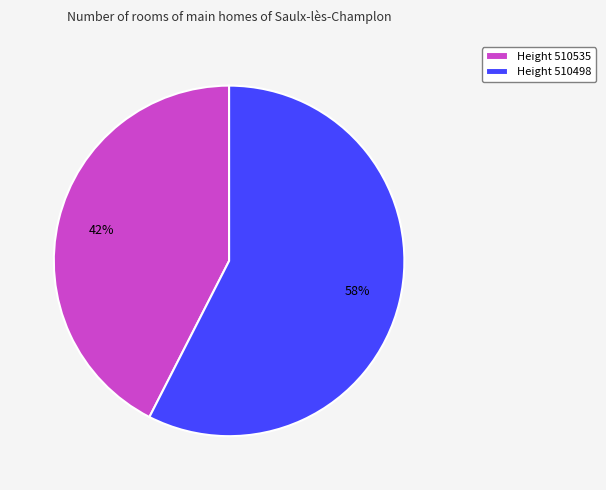

Which slice is the smallest?

Height 510535